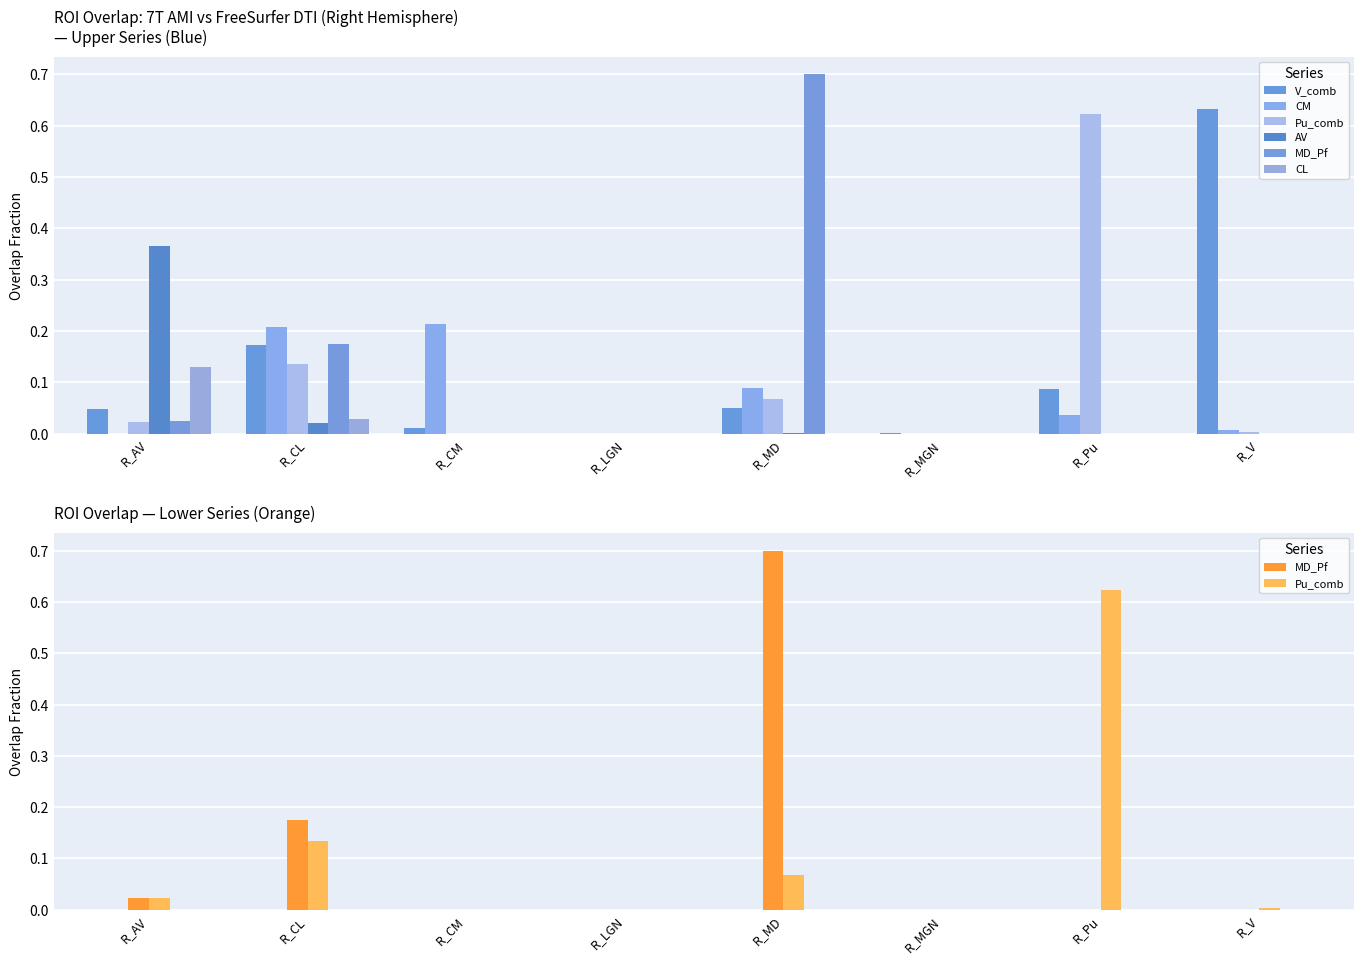

What is the label of the 5th bar from the left?

R_MD